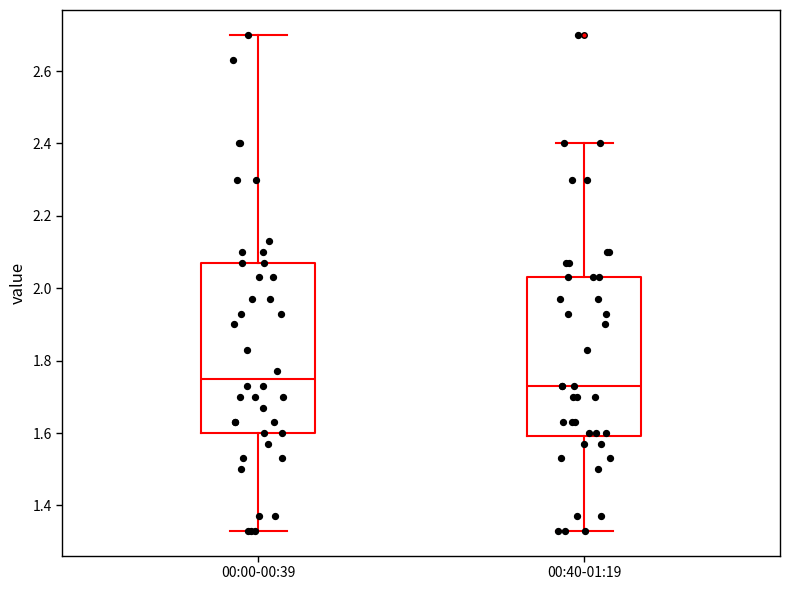

Where does the upper whisker of the box for 00:40-01:19 end on the y-axis? The values are not printed on the chart, so give them approximately, as read against the axis.

2.40